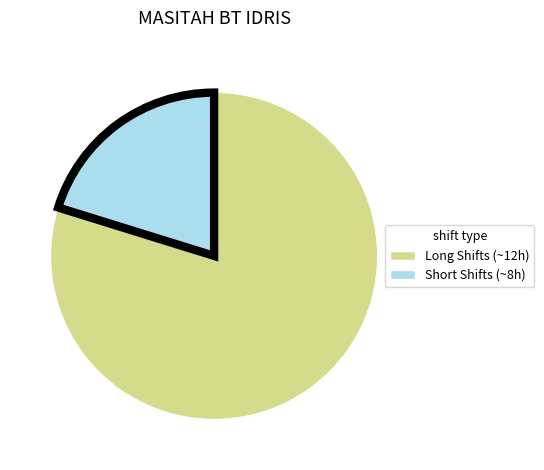

Is there a majority slice in this chart?

Yes